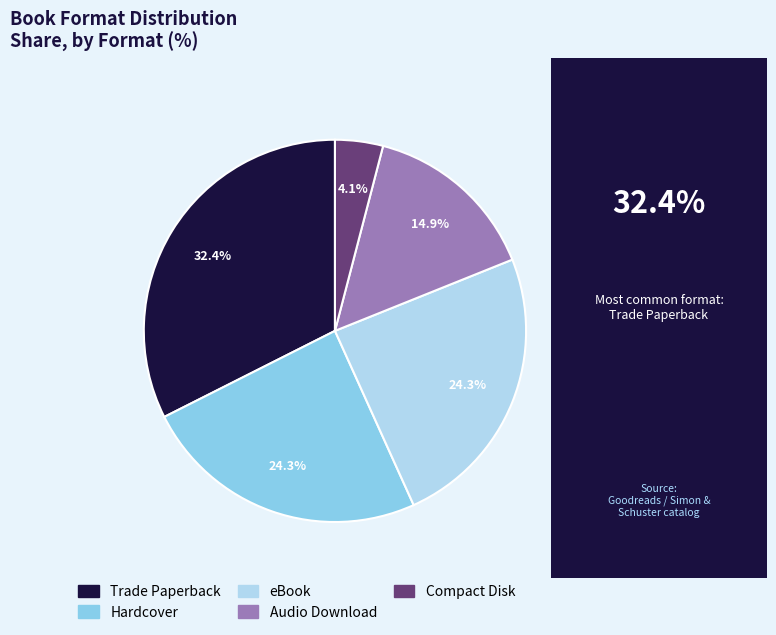

To the nearest percent, what is the difference between the eBook and Trade Paperback slice percentages?

8%